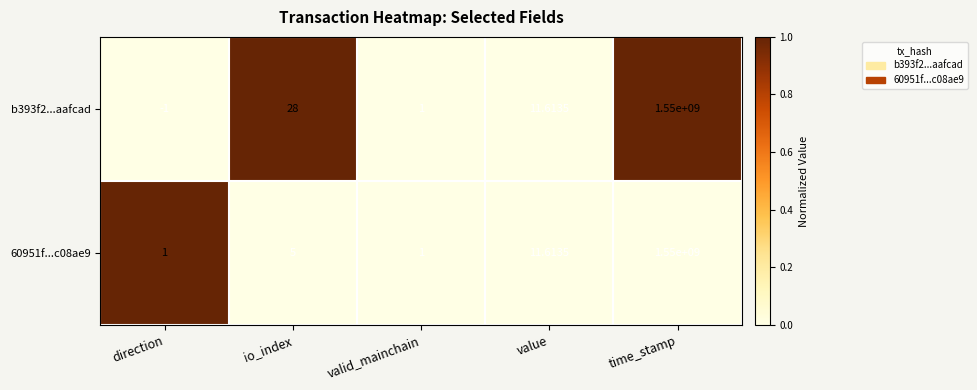

At which label does 60951f...c08ae9 reach its peak?

time_stamp